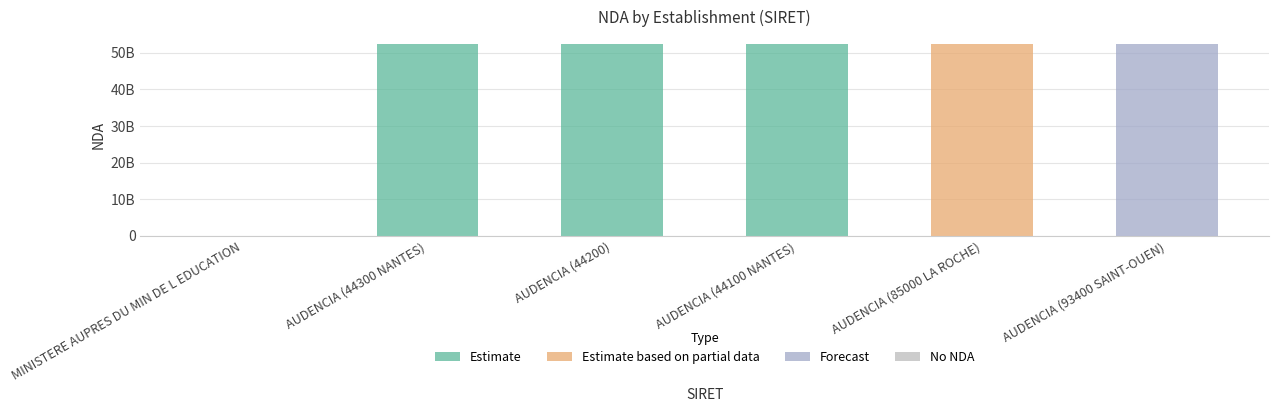

Reading left to right, what are all the values shown in this chart?

11004401300040=0	83474886500013=52440822844	83474886500021=52440822844	83474886500039=52440822844	83474886500062=52440822844	83474886500070=52440822844